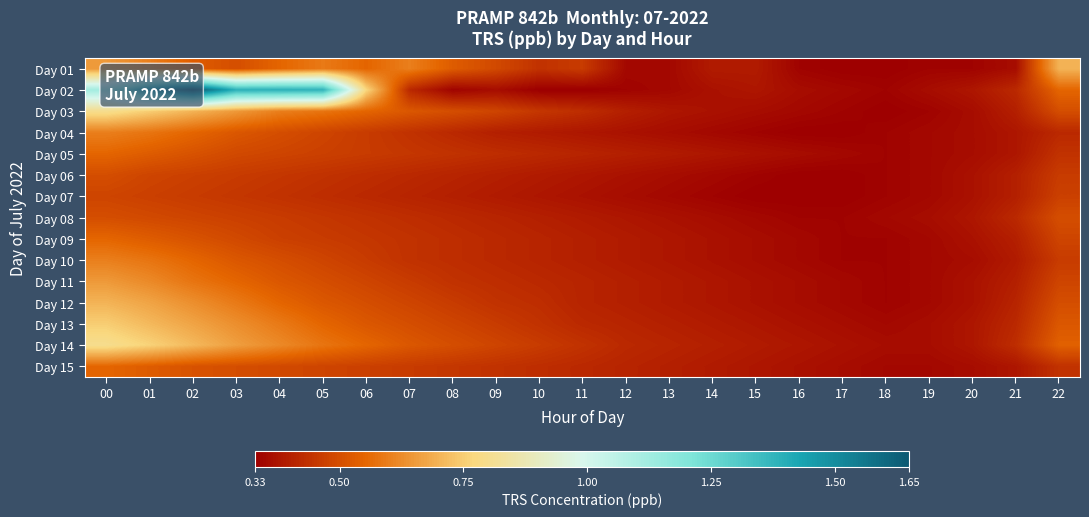

How many distinct data groups are displayed?

15